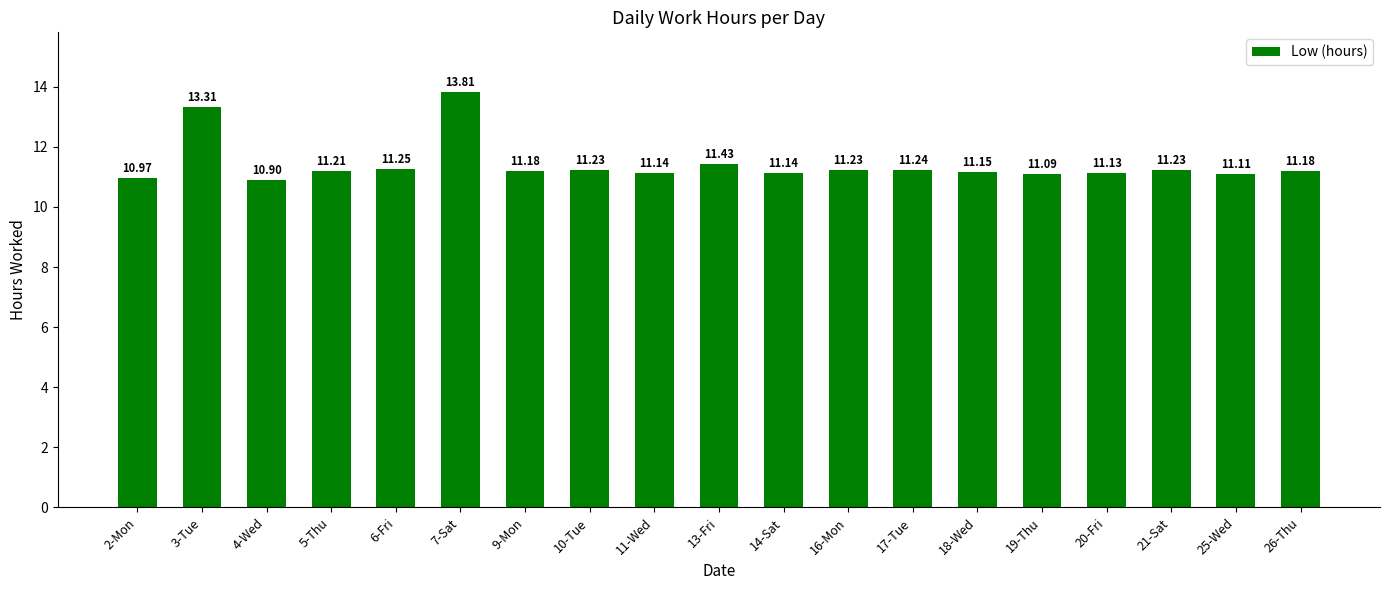

What is the maximum value shown in the chart?

13.8